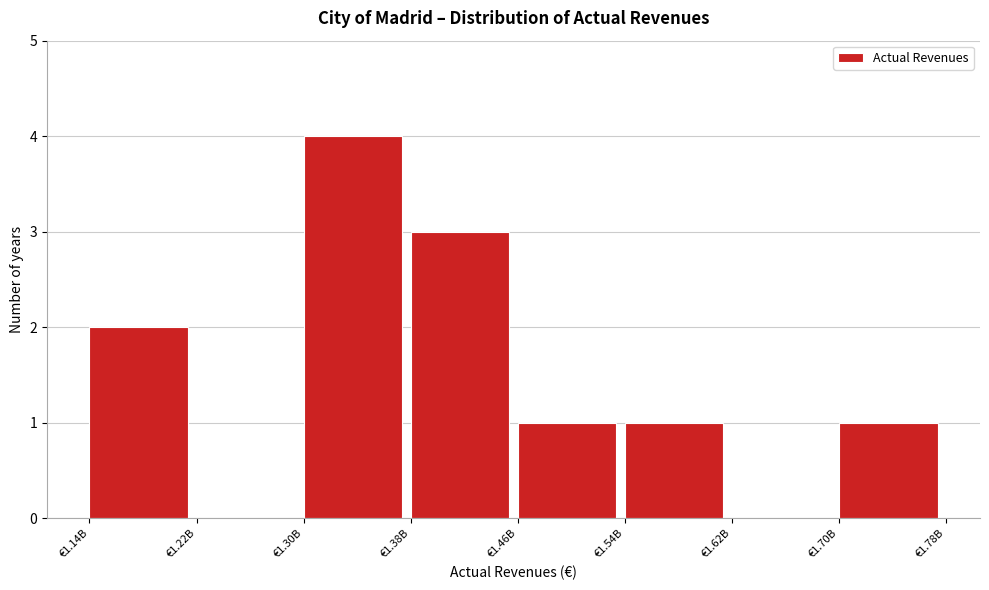

Reading left to right, extract all data points from this chart.

€1.14B=2	€1.22B=0	€1.30B=4	€1.38B=3	€1.46B=1	€1.54B=1	€1.62B=0	€1.70B=1